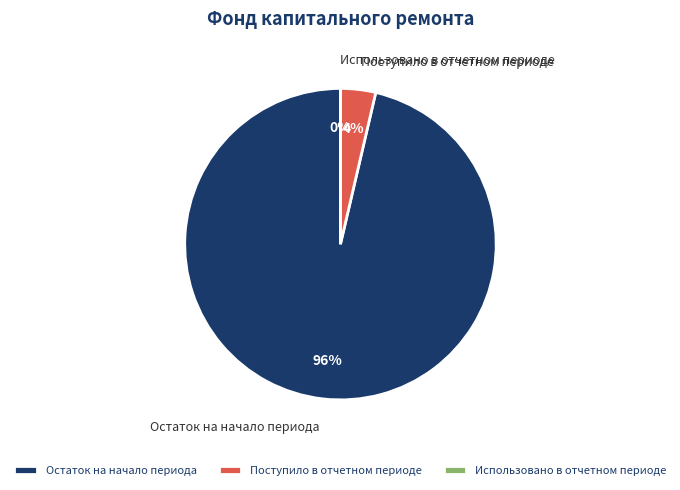

True or false: Поступило в отчетном периоде accounts for 1% of the total.

False